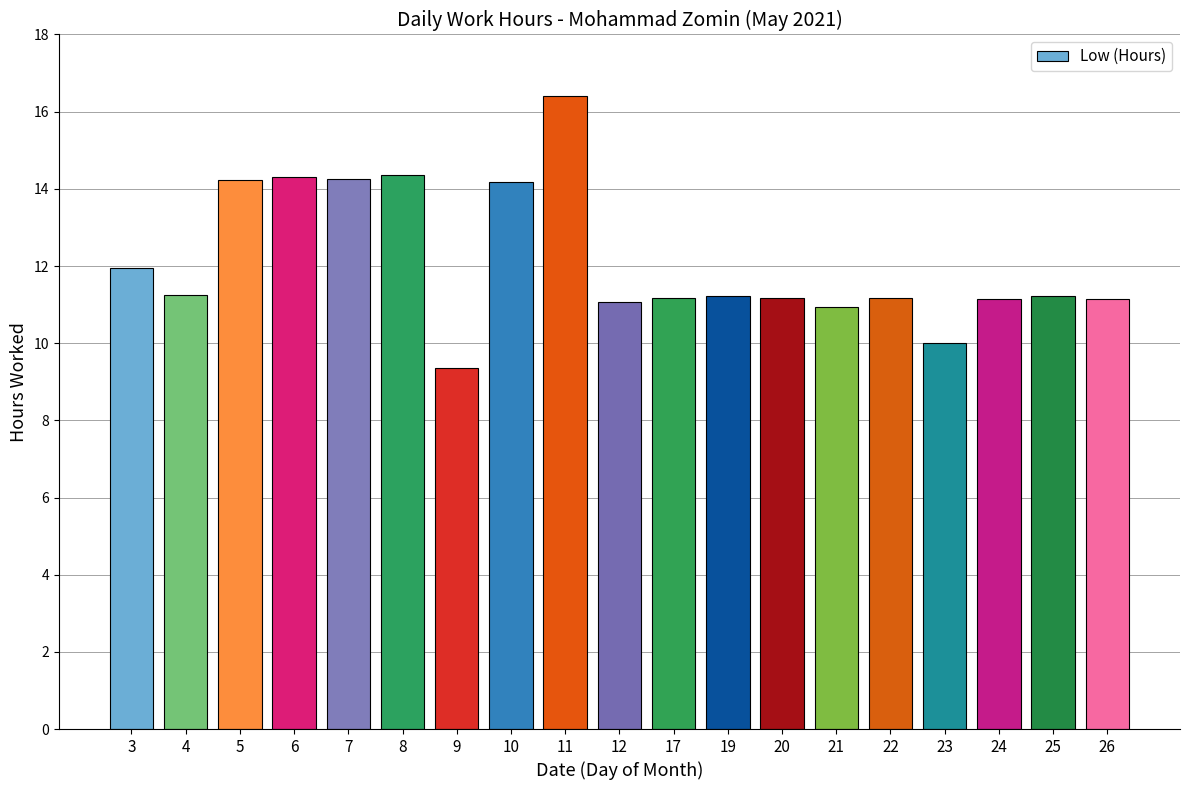

What is the sum of the values at 24 and 22?

22.3